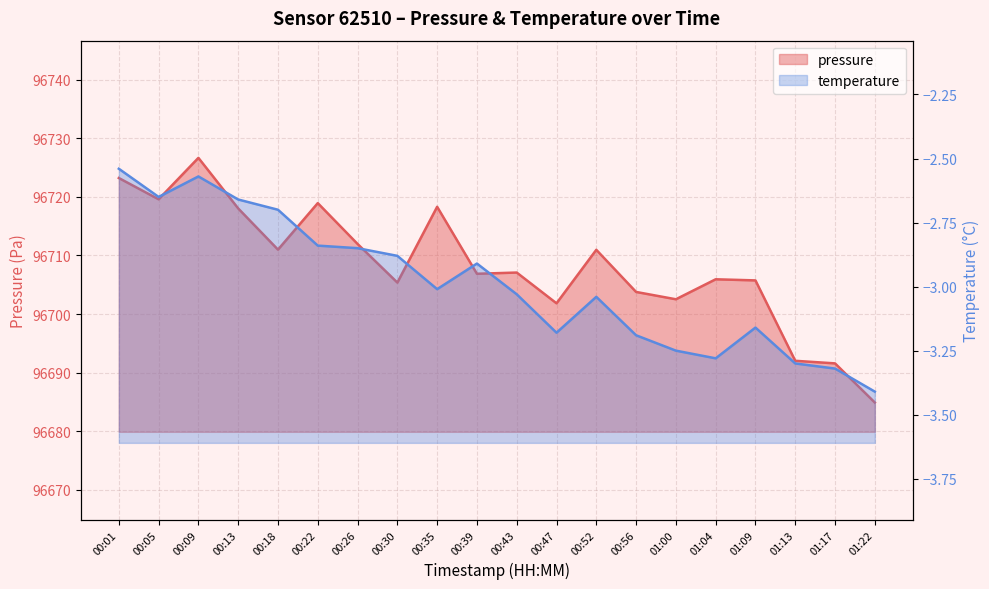

Is the value of temperature at 01:13 greater than the value of pressure at 00:52?

No